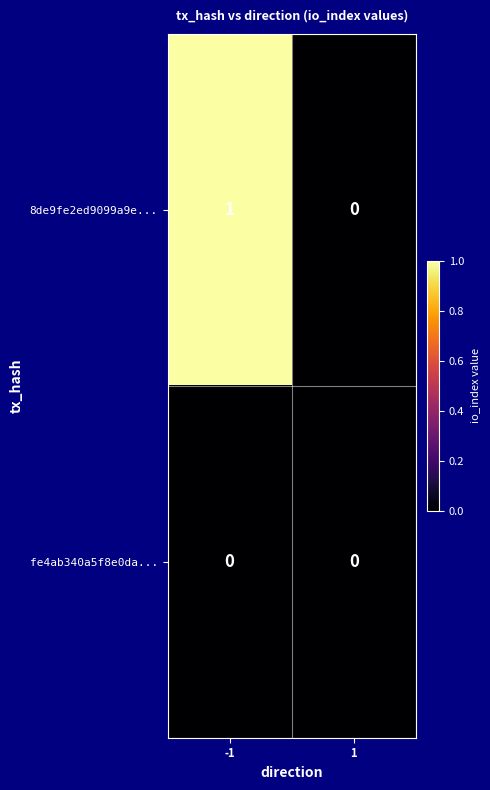

Is it true that 8de9fe2ed9099a9e... equals 1 at -1?

True